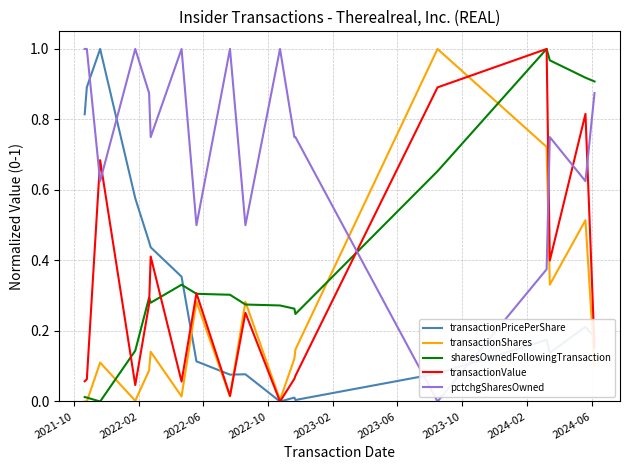

How many intersections are there between sharesOwnedFollowingTransaction and transactionPricePerShare?

1